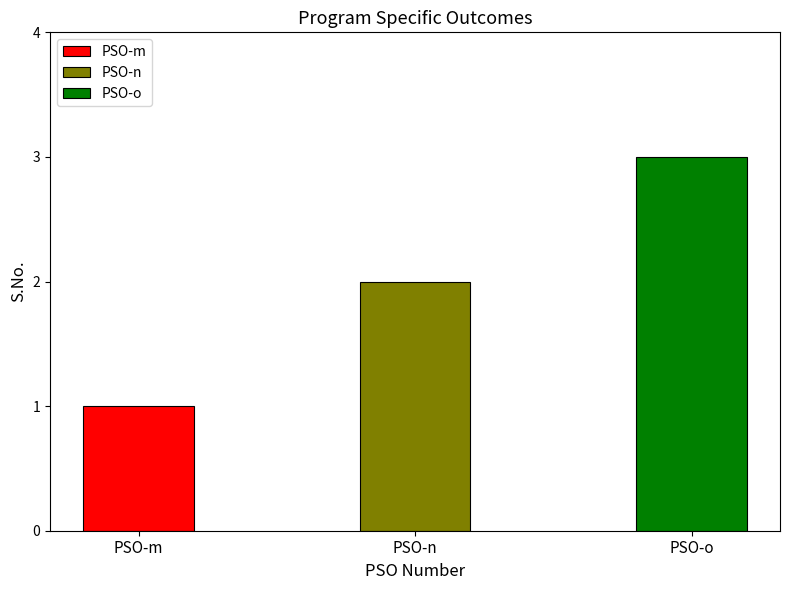

What is the smallest value displayed?

1